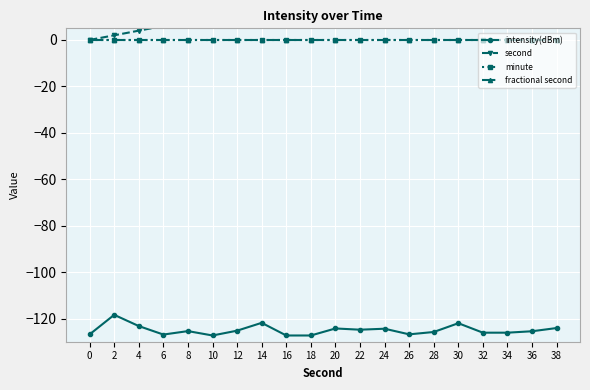

True or false: intensity(dBm) and minute intersect in this chart.

False